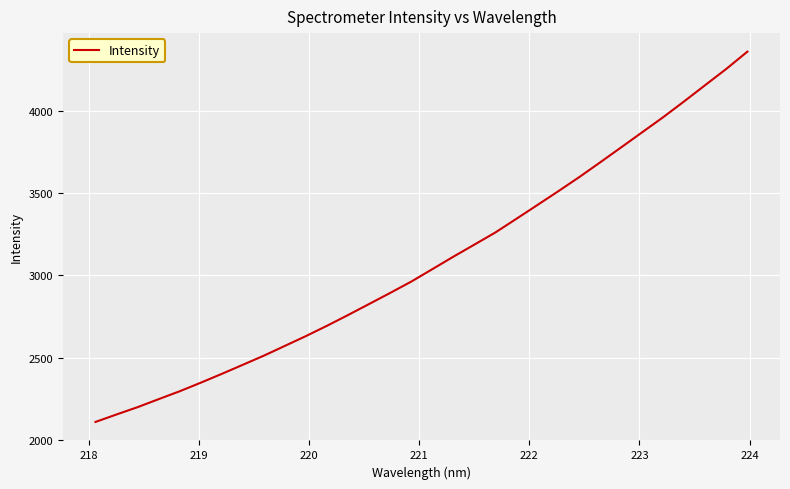

What is the difference between the maximum and minimum values?

2248.7